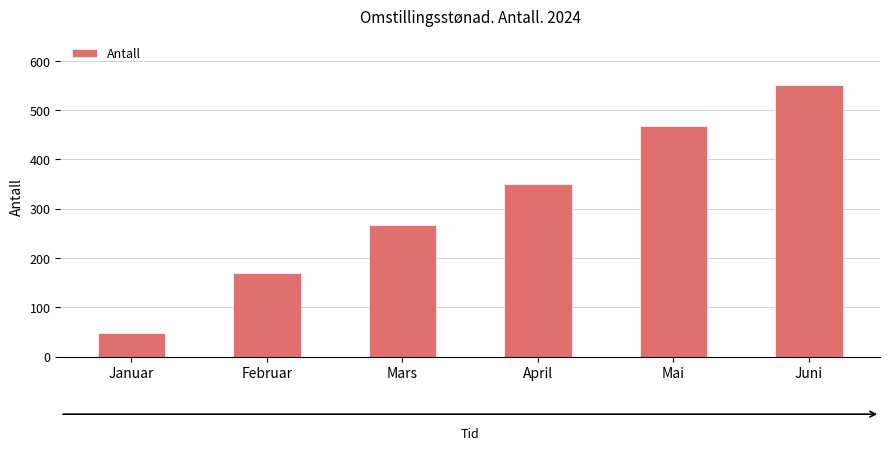

How many values are below 350?

3